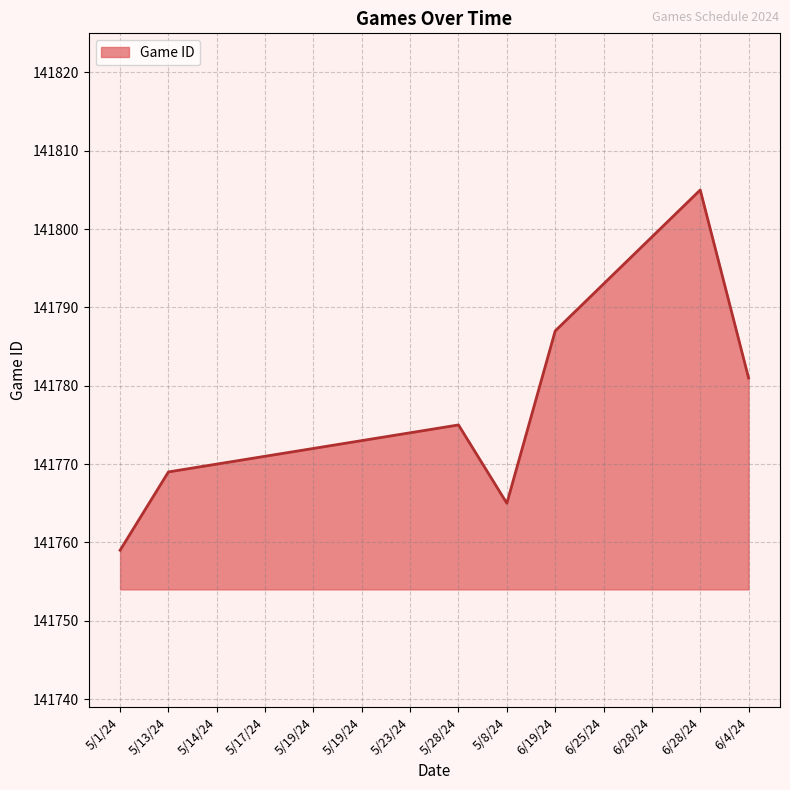

Is it true that the value at 5/17/24 is 42493?

False